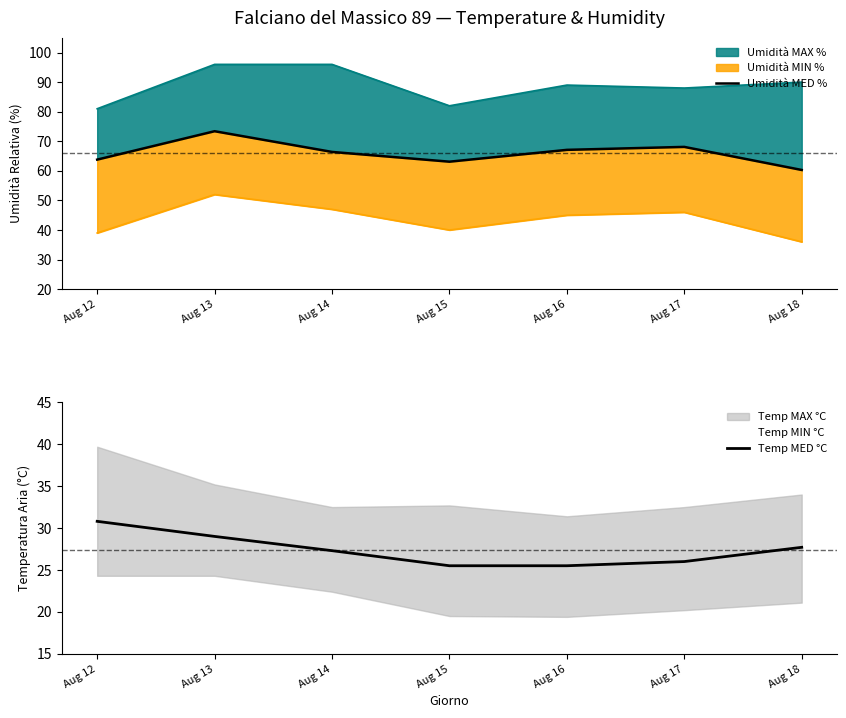

Is it true that Umidità MED % equals 18.8 at Aug 14?

False